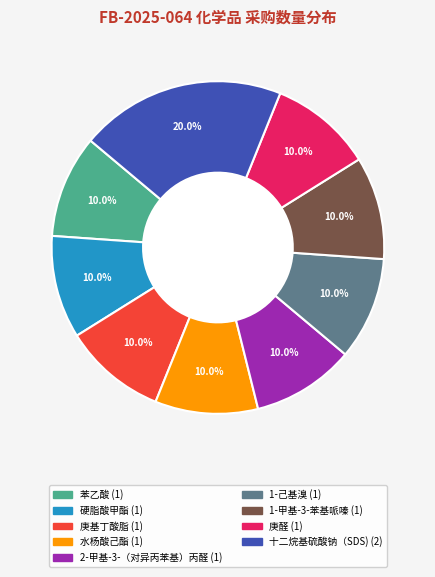

What is the largest slice in the pie chart?

十二烷基硫酸钠（SDS)